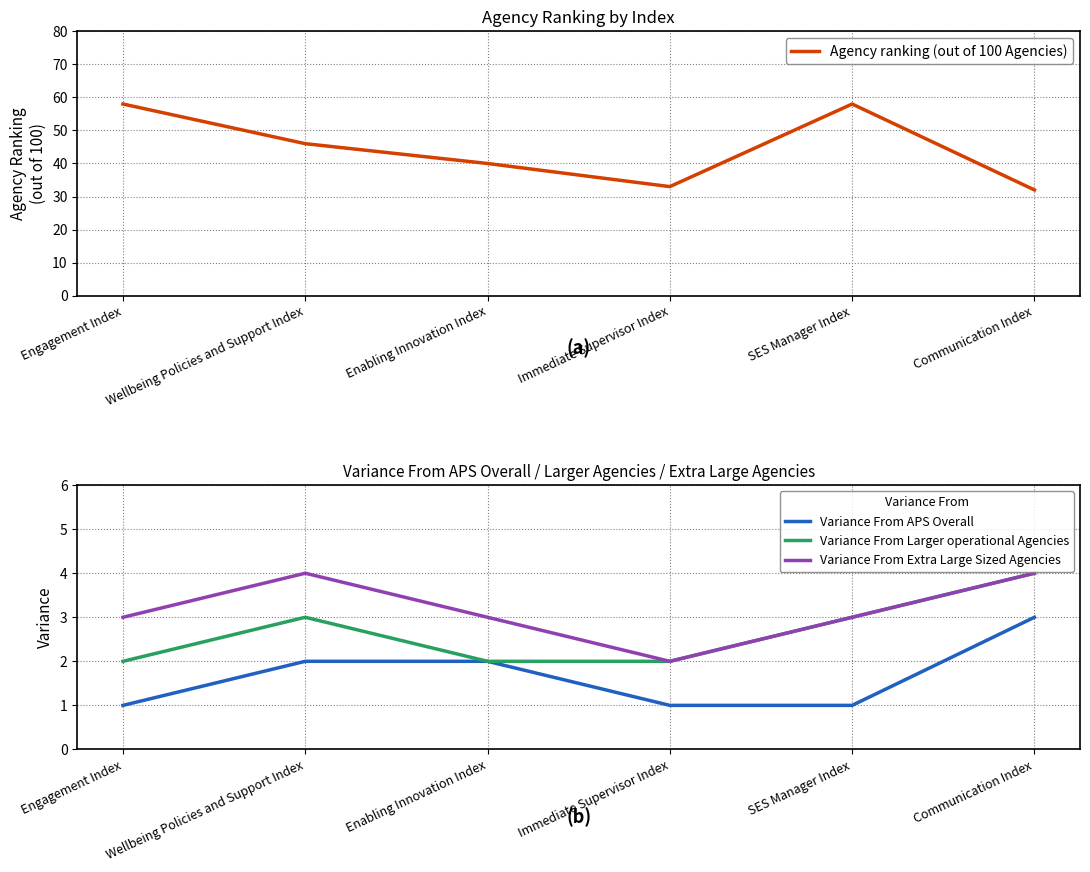

Reading left to right, what are all the values shown in this chart?

Agency ranking (out of 100 Agencies): Engagement Index=58	Wellbeing Policies and Support Index=46	Enabling Innovation Index=40	Immediate Supervisor Index=33	SES Manager Index=58	Communication Index=32
Variance From APS Overall: Engagement Index=1	Wellbeing Policies and Support Index=2	Enabling Innovation Index=2	Immediate Supervisor Index=1	SES Manager Index=1	Communication Index=3
Variance From Larger operational Agencies: Engagement Index=2	Wellbeing Policies and Support Index=3	Enabling Innovation Index=2	Immediate Supervisor Index=2	SES Manager Index=3	Communication Index=4
Variance From Extra Large Sized Agencies: Engagement Index=3	Wellbeing Policies and Support Index=4	Enabling Innovation Index=3	Immediate Supervisor Index=2	SES Manager Index=3	Communication Index=4